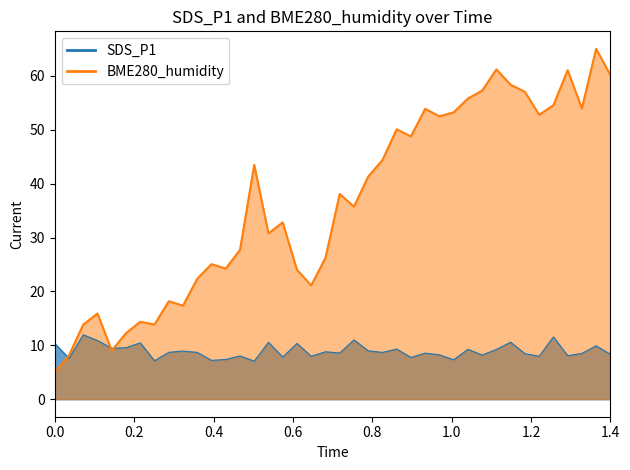

Which series has the widest spread of values?

BME280_humidity